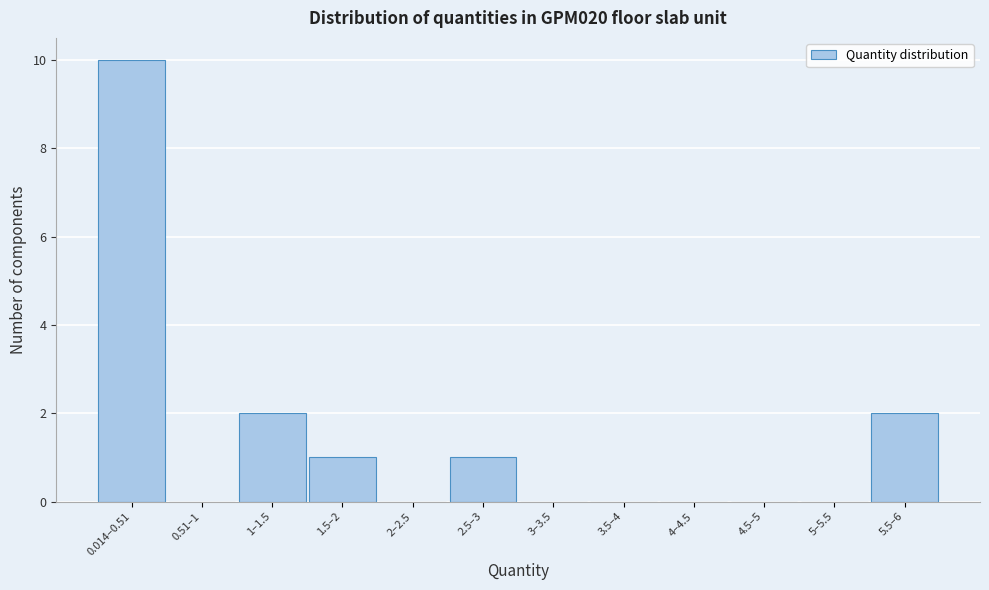

Reading right to left, list all the values displayed in this chart.

5.5–6=2	5–5.5=0	4.5–5=0	4–4.5=0	3.5–4=0	3–3.5=0	2.5–3=1	2–2.5=0	1.5–2=1	1–1.5=2	0.51–1=0	0.014–0.51=10